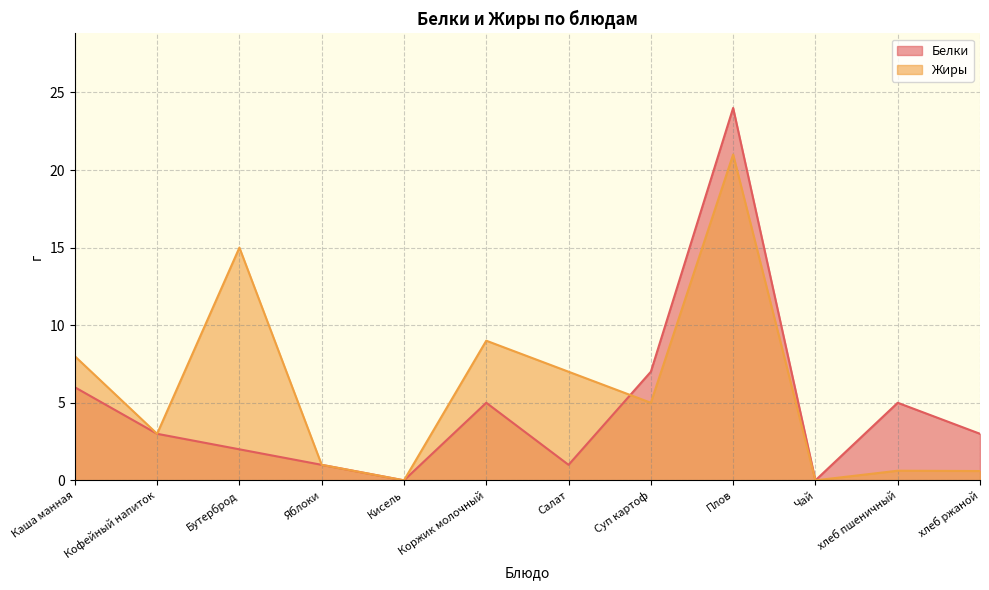

Is the value of Жиры at Чай greater than the value of Белки at Яблоки?

No